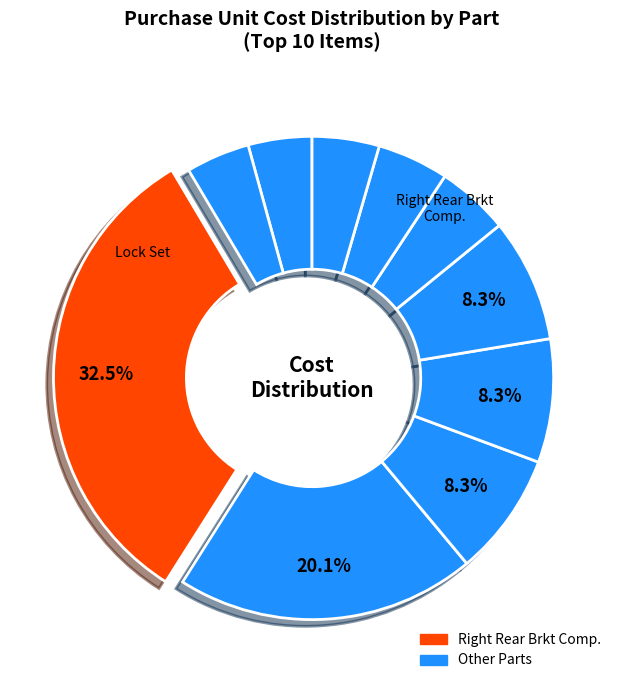

Does any single category account for the majority?

No